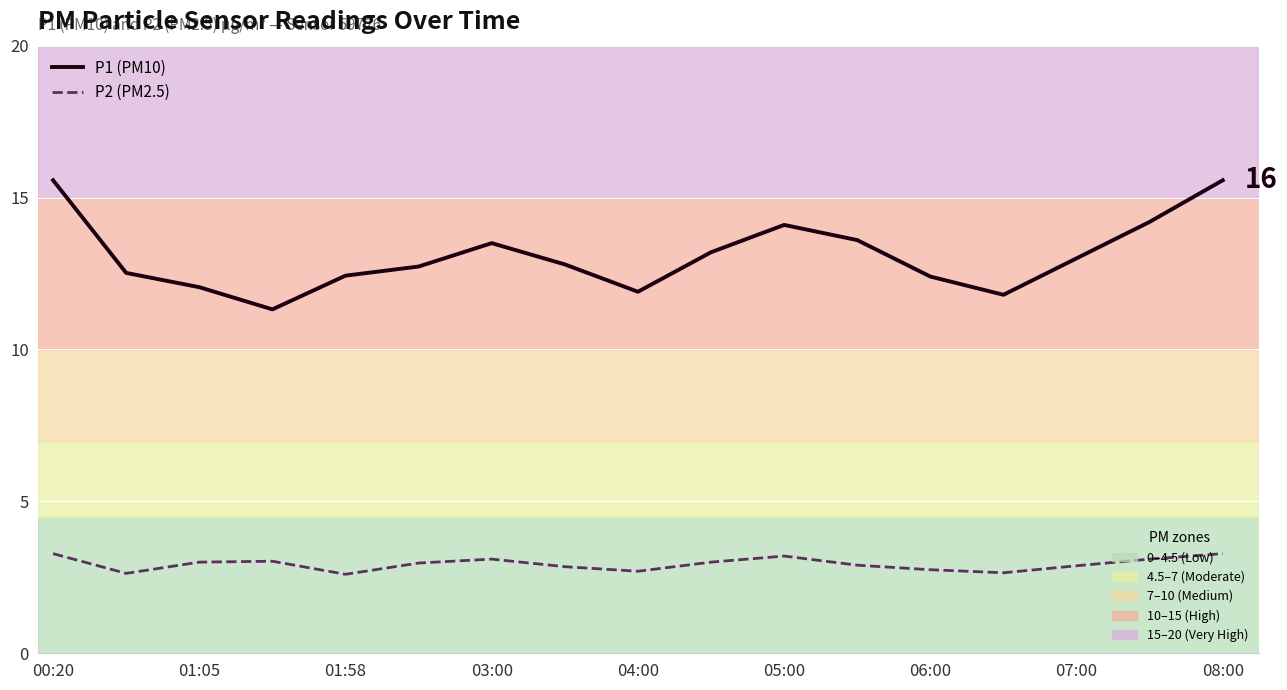

Rank the series by their average value, from lowest to highest.

P2 (PM2.5), P1 (PM10)